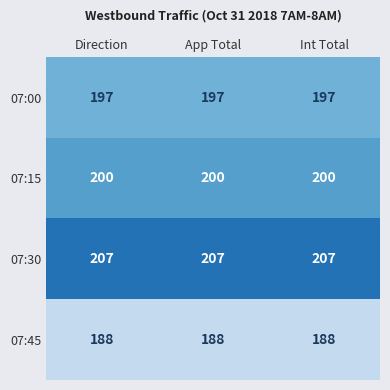

Rank the series by their average value, from highest to lowest.

07:30, 07:15, 07:00, 07:45